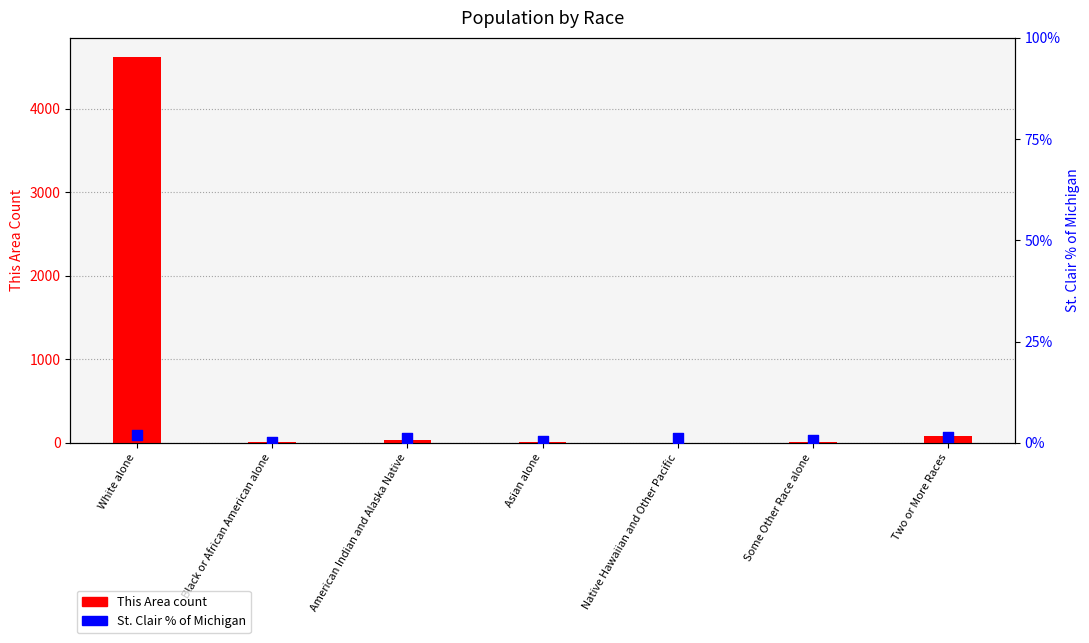

At how many categories does at least one series exceed 1275?

1